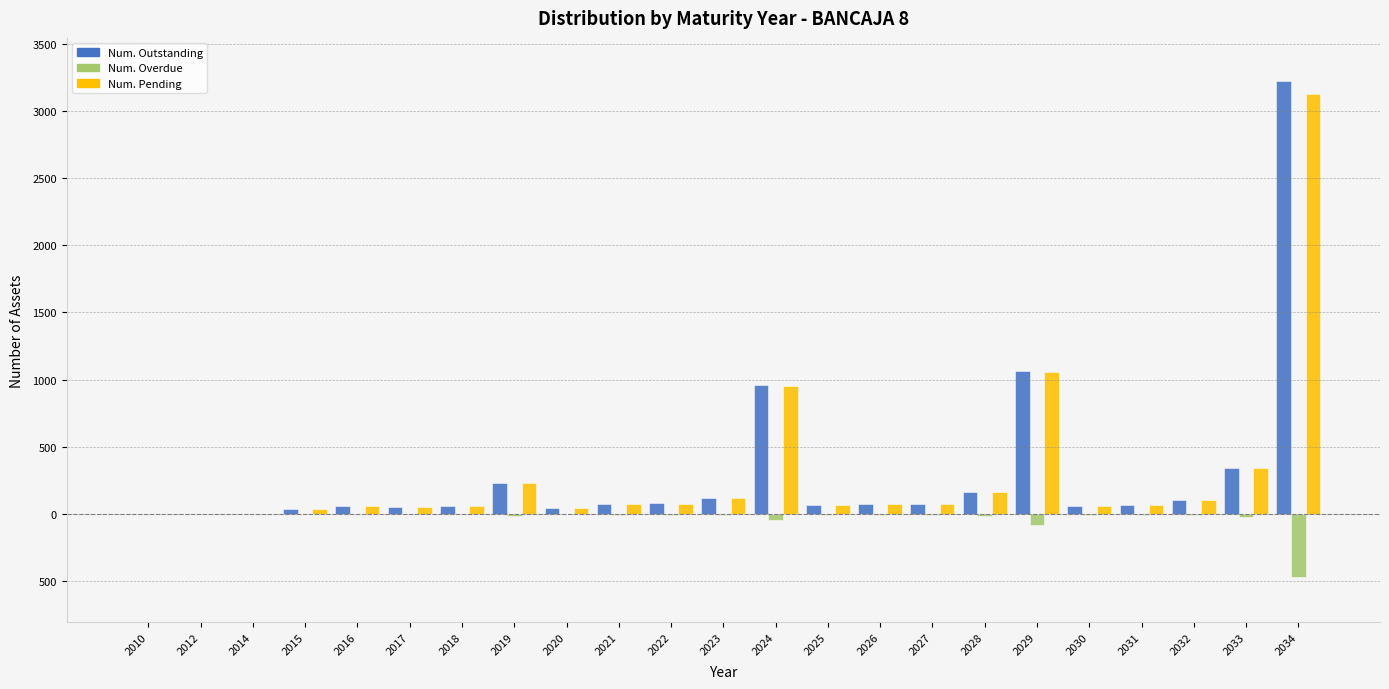

Are the bars grouped side by side (vs. stacked)?

Yes